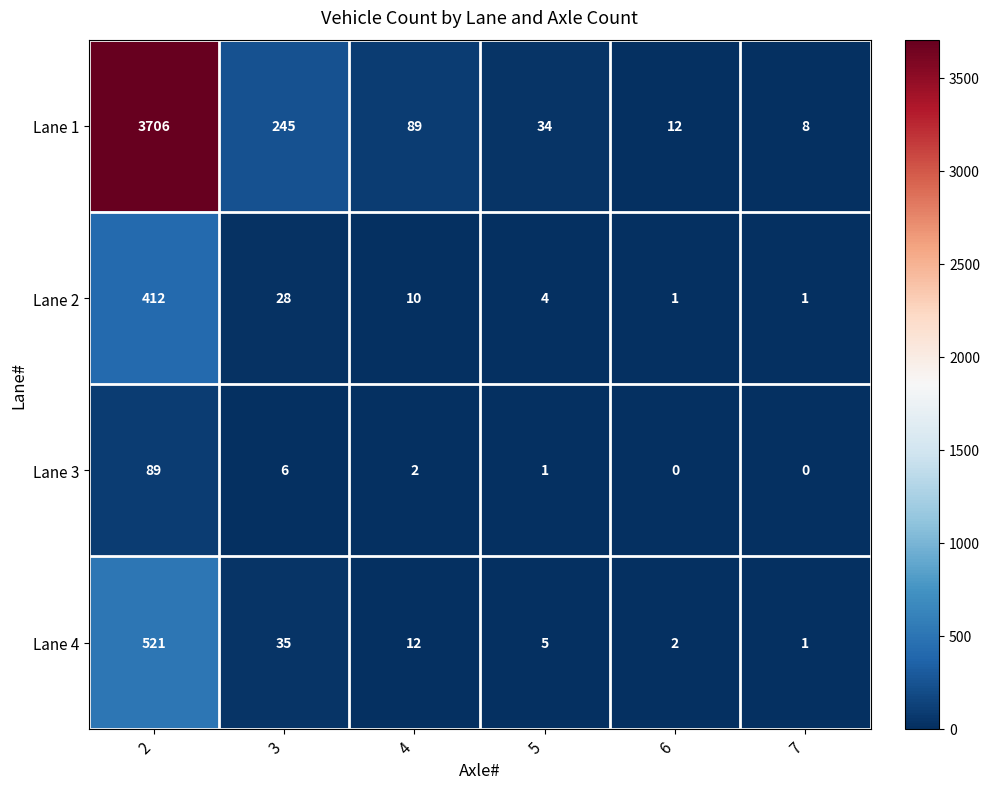

At 6, list the series in order from largest to smallest.

Lane 1, Lane 4, Lane 2, Lane 3